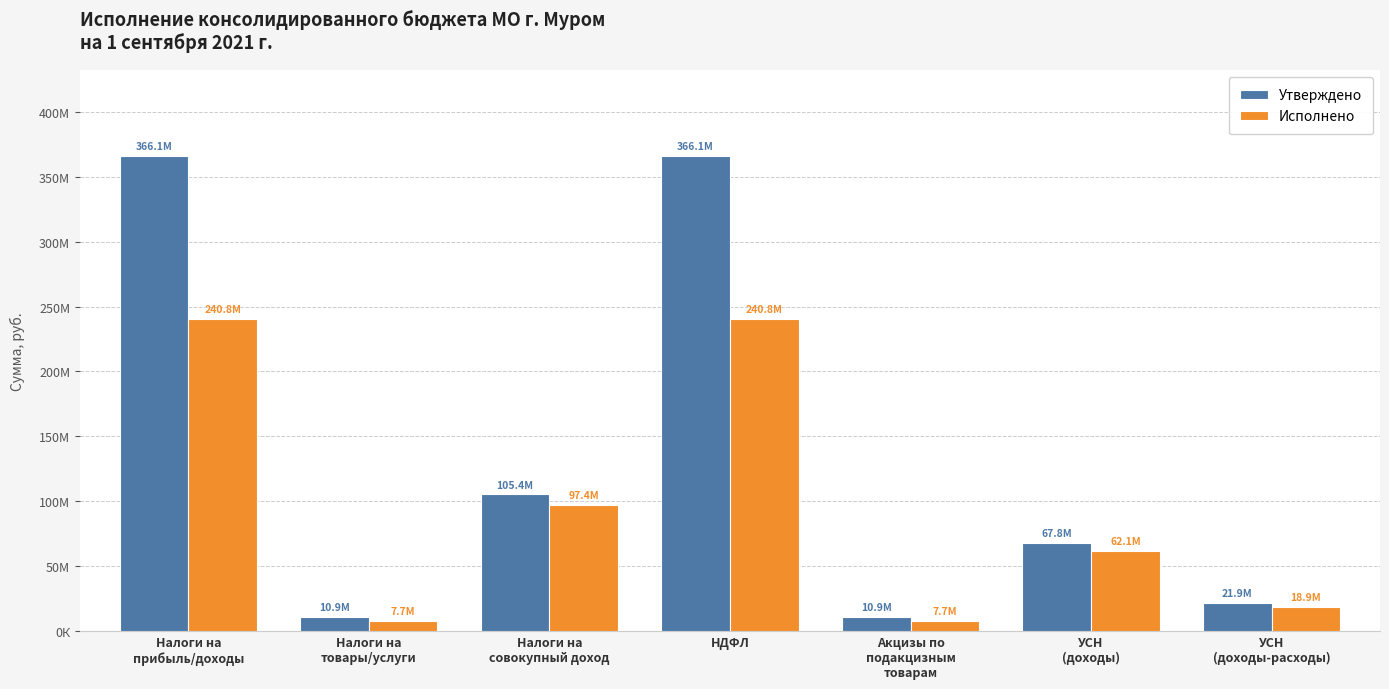

Does the chart contain any negative values?

No